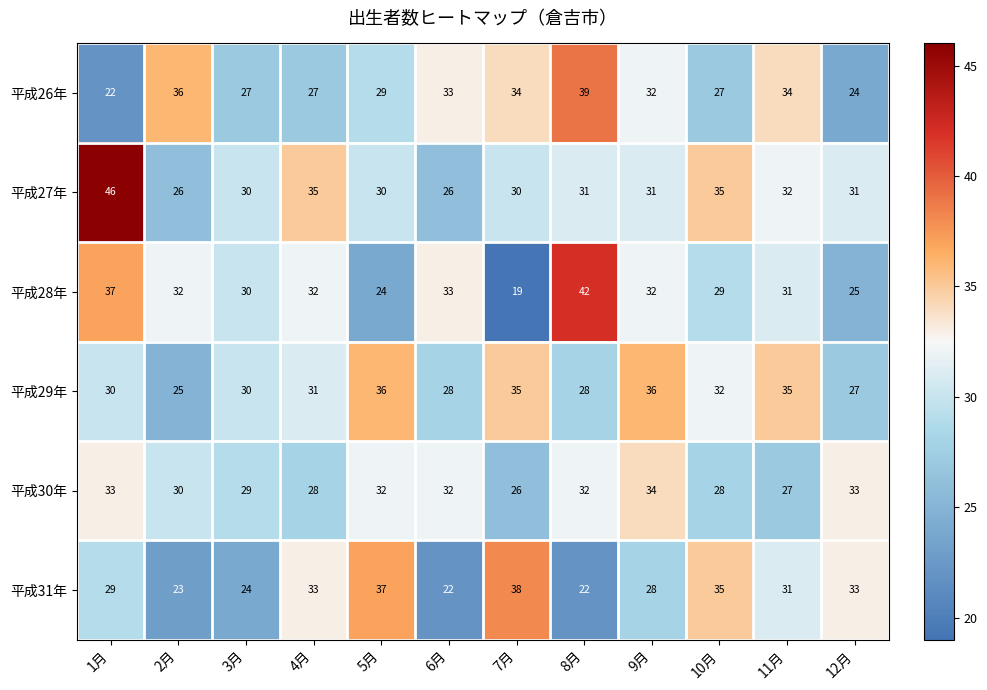

At 1月, list the series in order from largest to smallest.

平成27年, 平成28年, 平成30年, 平成29年, 平成31年, 平成26年